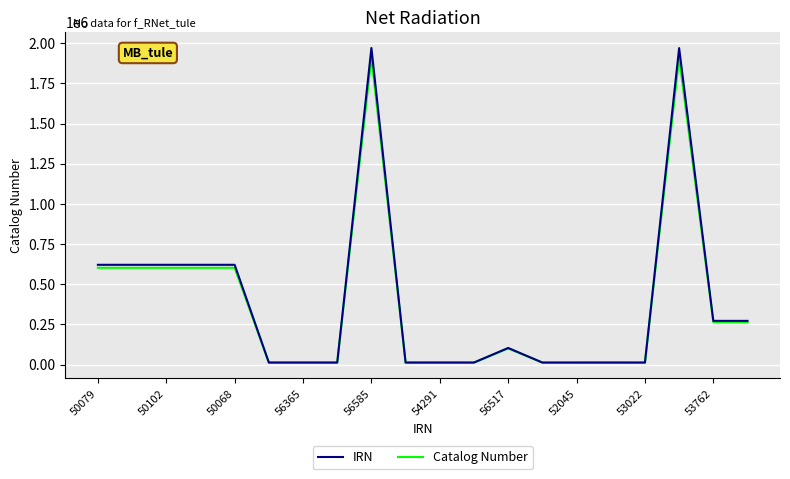

Which series has the largest range (max minus min)?

IRN